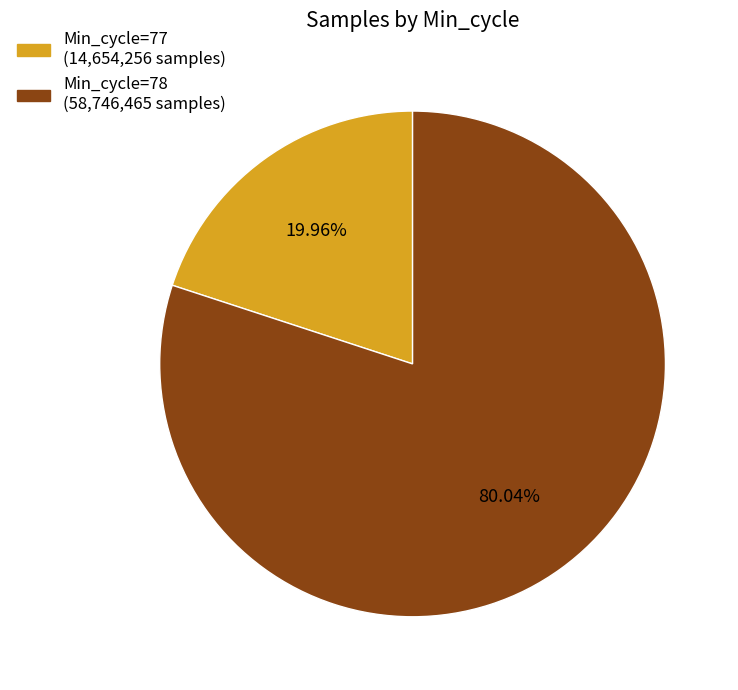

What is the largest slice in the pie chart?

Min_cycle=78 (58,746,465 samples)